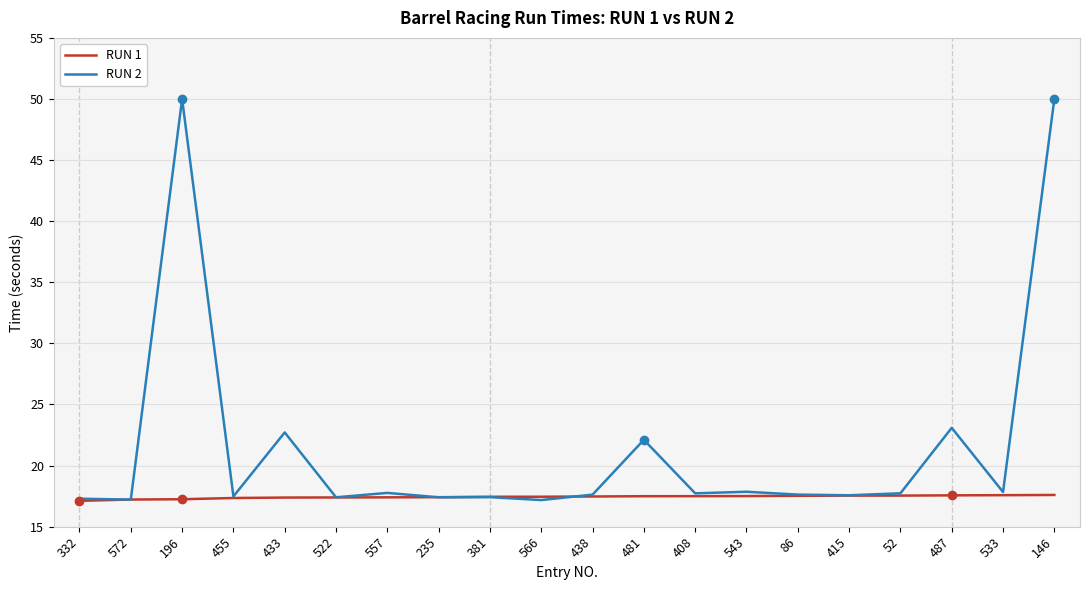

At which label is RUN 2 closest to 33?

487